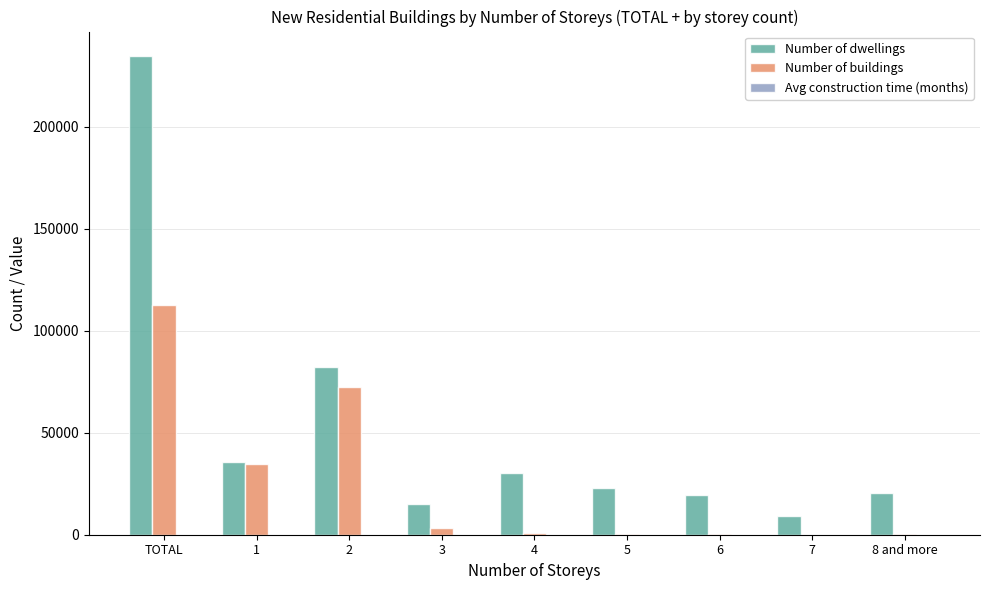

Which series changed the most between 1 and 5?

Number of buildings